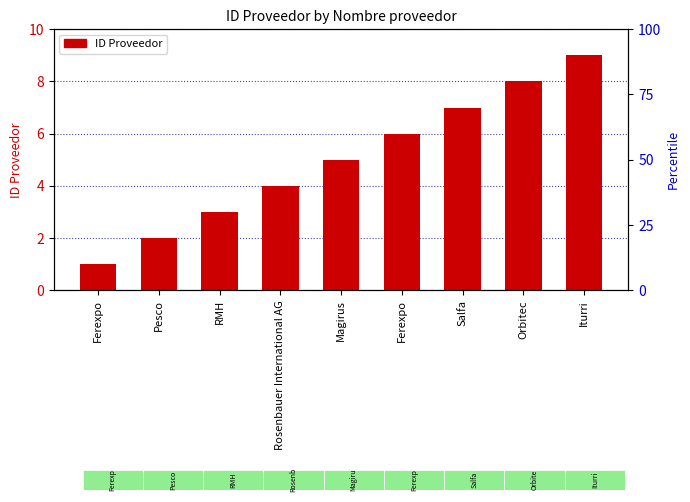

List the labels in order of value, smallest first.

Ferexpo, Pesco, RMH, Rosenbauer International AG, Magirus, Ferexpo, Salfa, Orbitec, Iturri